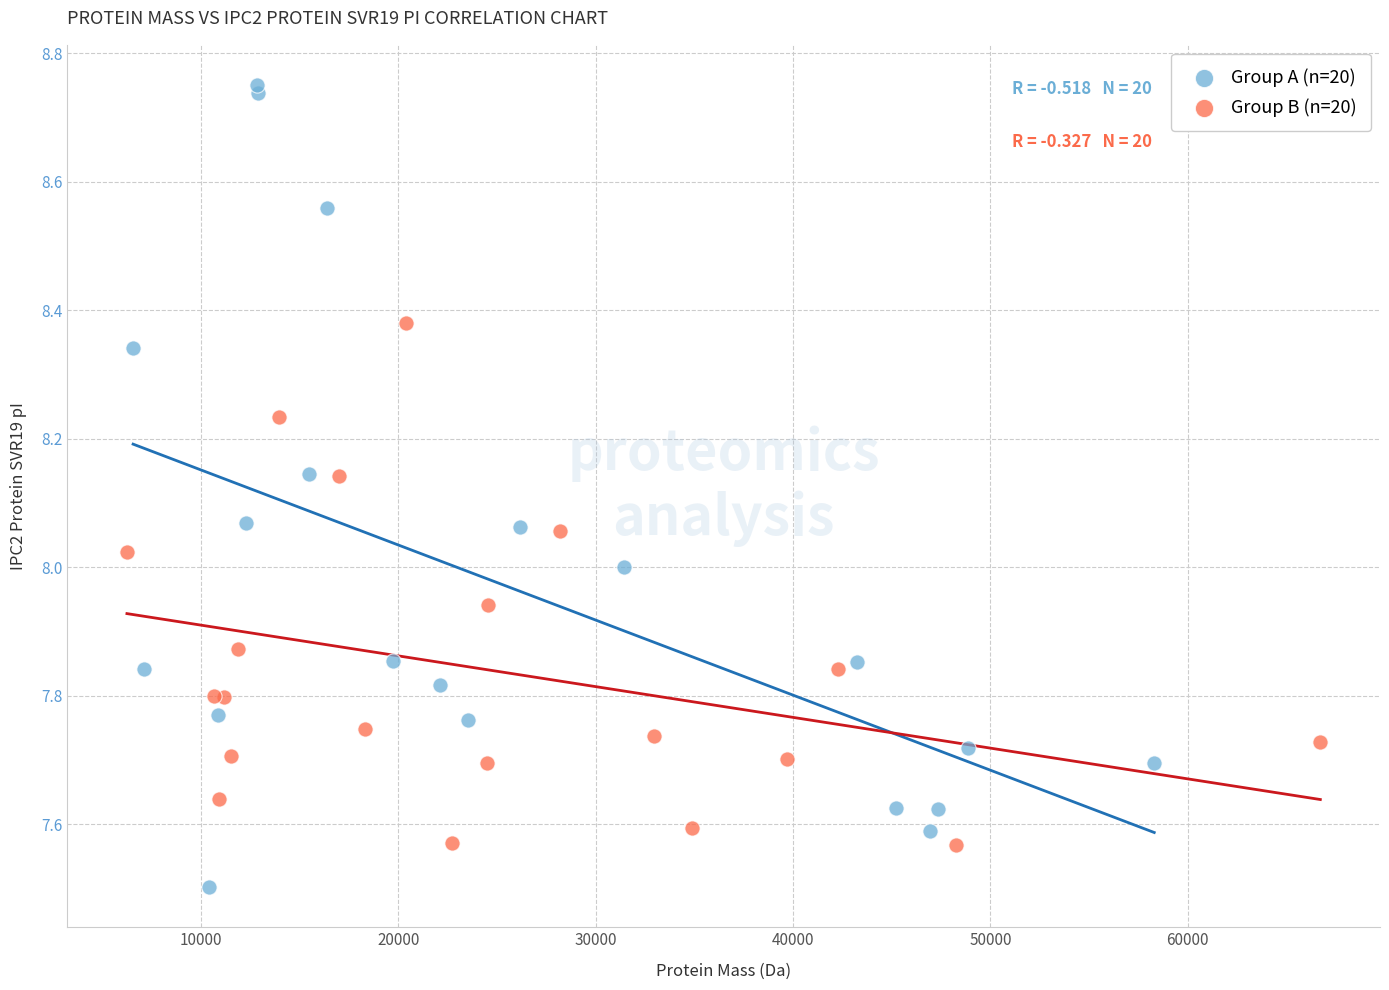

Which series has the largest Y range (max minus min)?

Group A (n=20)